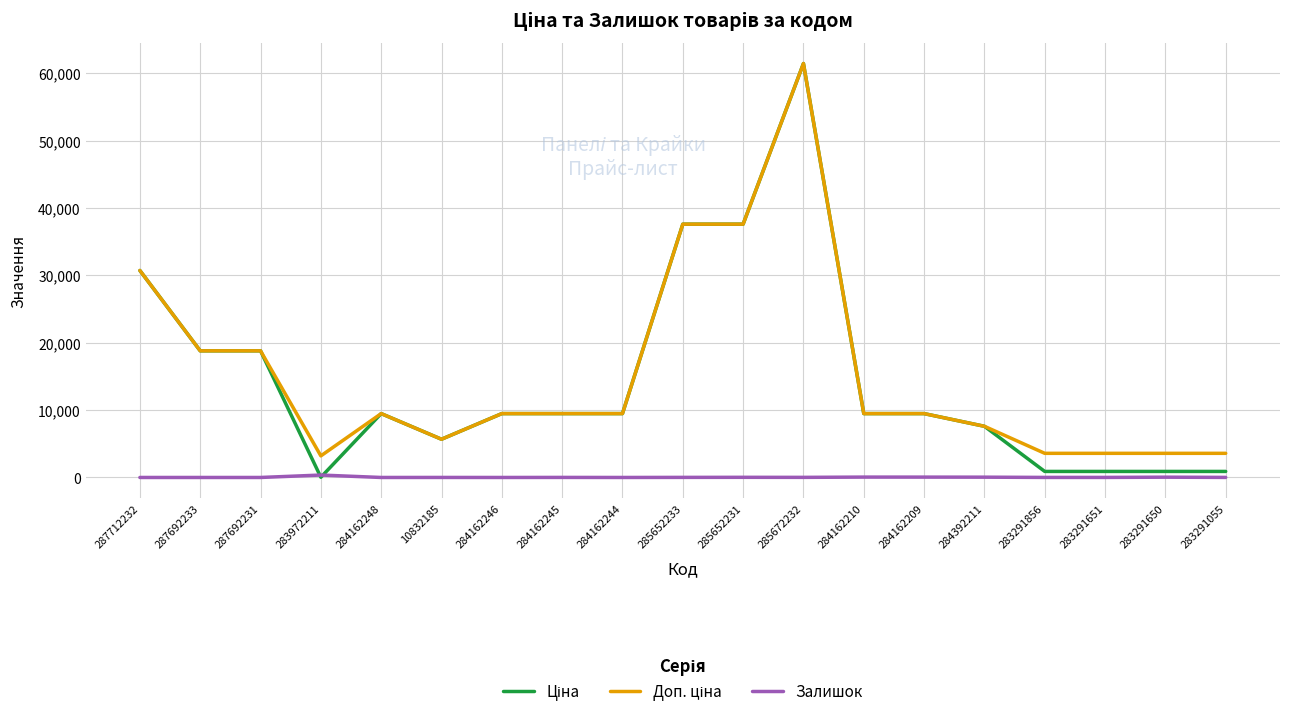

What is the difference between the Залишок values at 283291651 and 283291055?

2.0